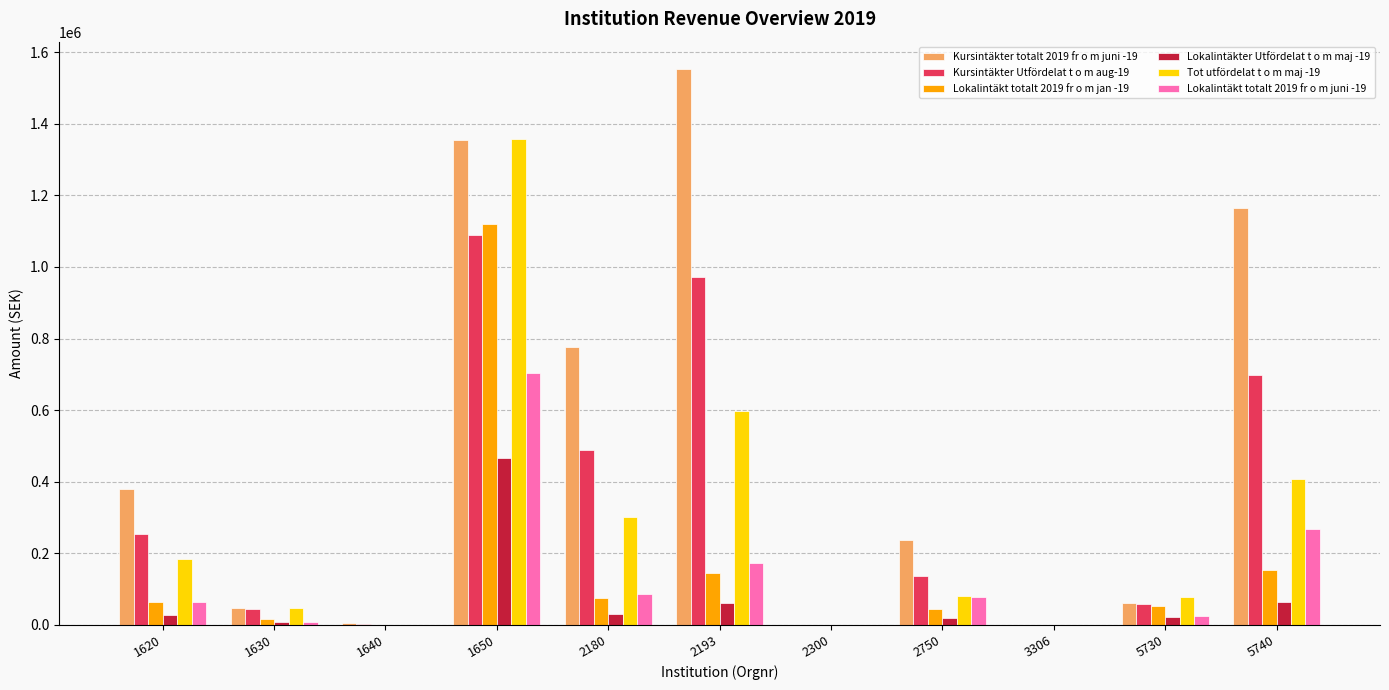

What is the sum of all Lokalintäkt totalt 2019 fr o m jan -19 values?

1665225.0